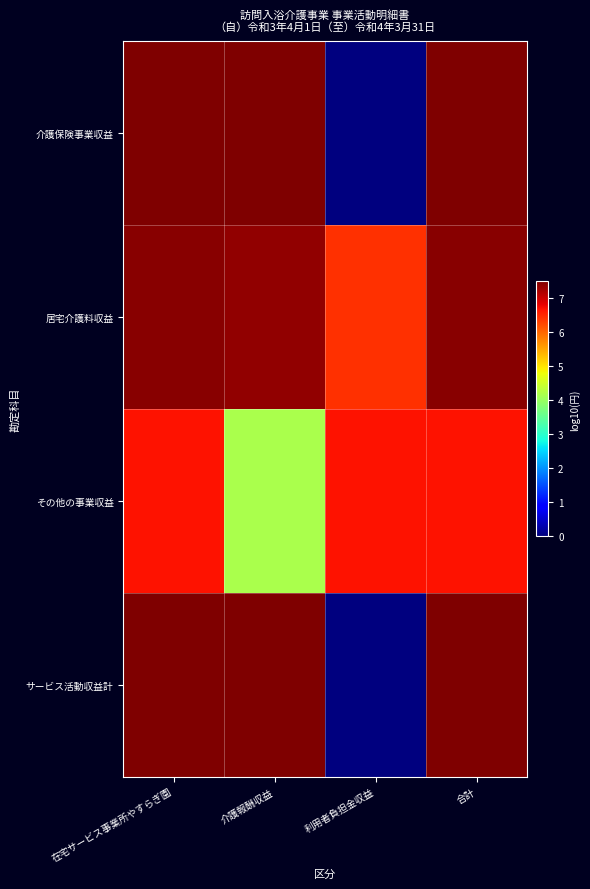

Reading left to right, transcribe all the data shown in this chart.

介護保険事業収益: 在宅サービス事業所やすらぎ園=7.5	介護報酬収益=7.5	利用者負担金収益=0.0	合計=7.5
居宅介護料収益: 在宅サービス事業所やすらぎ園=7.4	介護報酬収益=7.4	利用者負担金収益=6.4	合計=7.4
その他の事業収益: 在宅サービス事業所やすらぎ園=6.7	介護報酬収益=4.2	利用者負担金収益=6.7	合計=6.7
サービス活動収益計: 在宅サービス事業所やすらぎ園=7.5	介護報酬収益=7.5	利用者負担金収益=0.0	合計=7.5